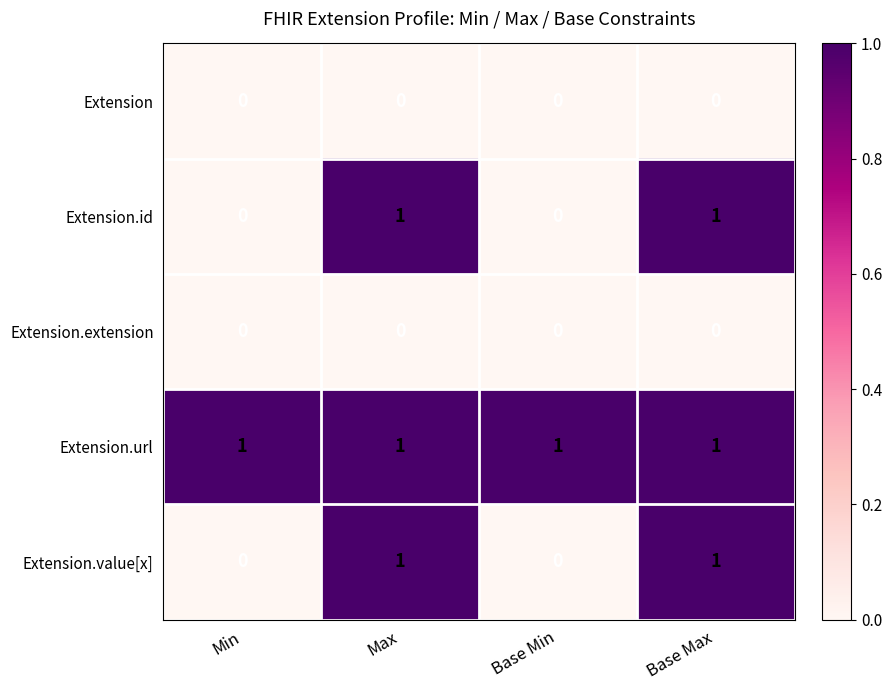

What is the spread (max minus min) of values at Min?

1